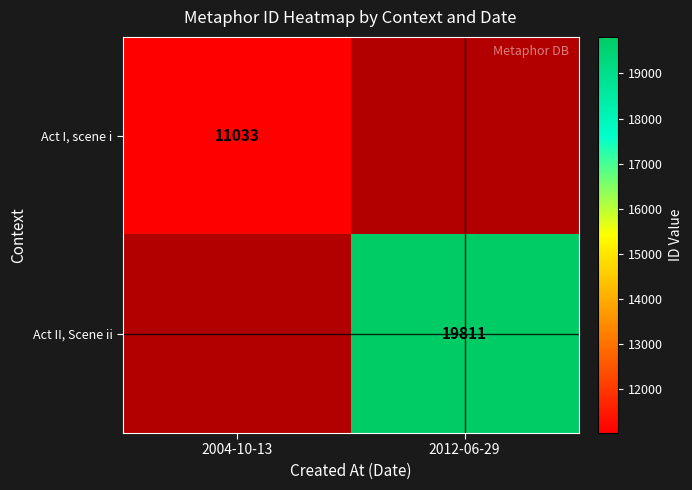

At how many categories does at least one series exceed 16567?

1